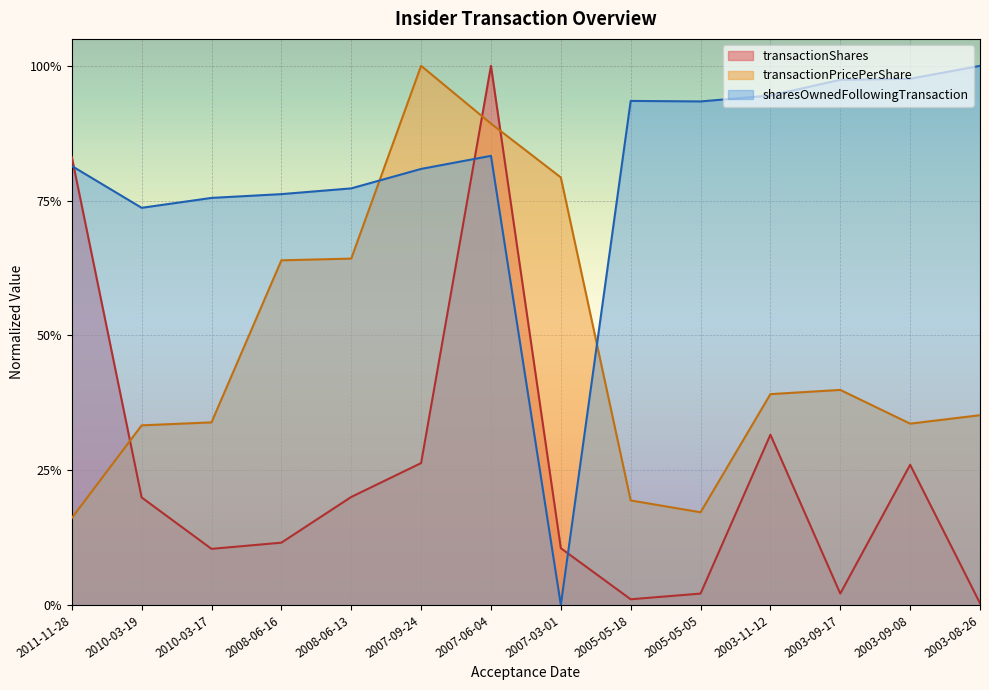

What is the difference between the highest and lowest values at 2003-09-17?

1.0